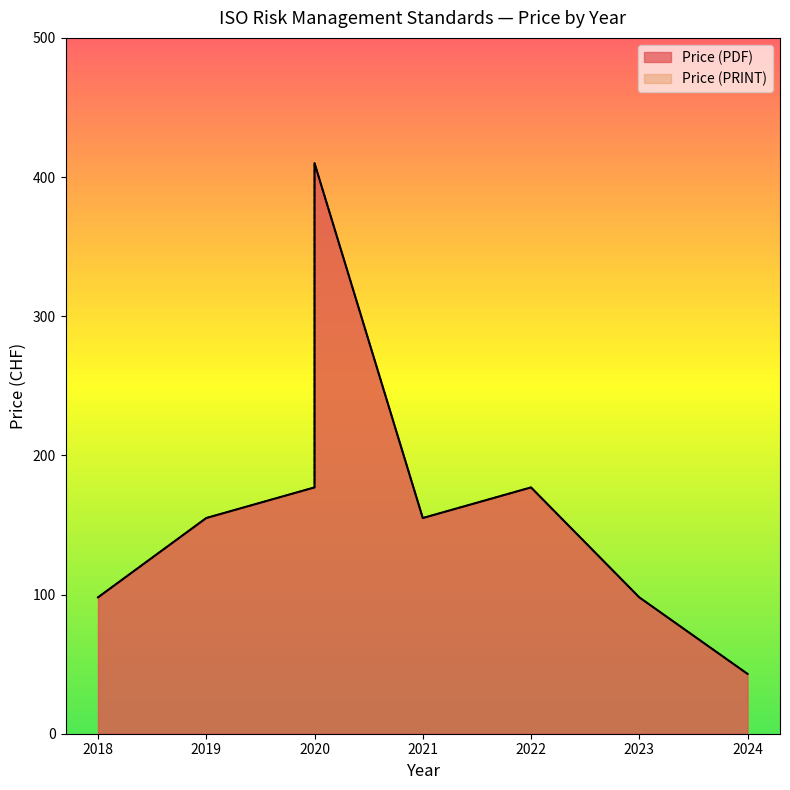

True or false: Price (PDF) and Price (PRINT) intersect in this chart.

False